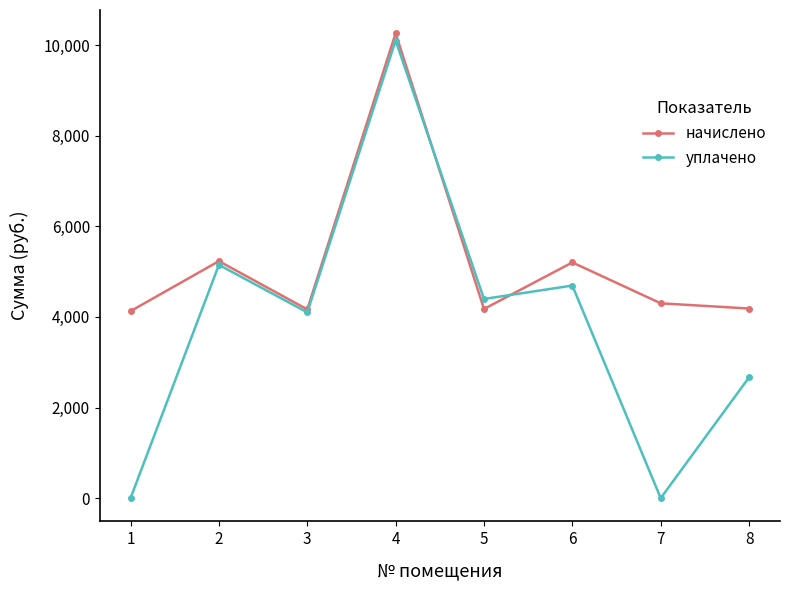

Is it true that уплачено equals 1753.9 at 5?

False